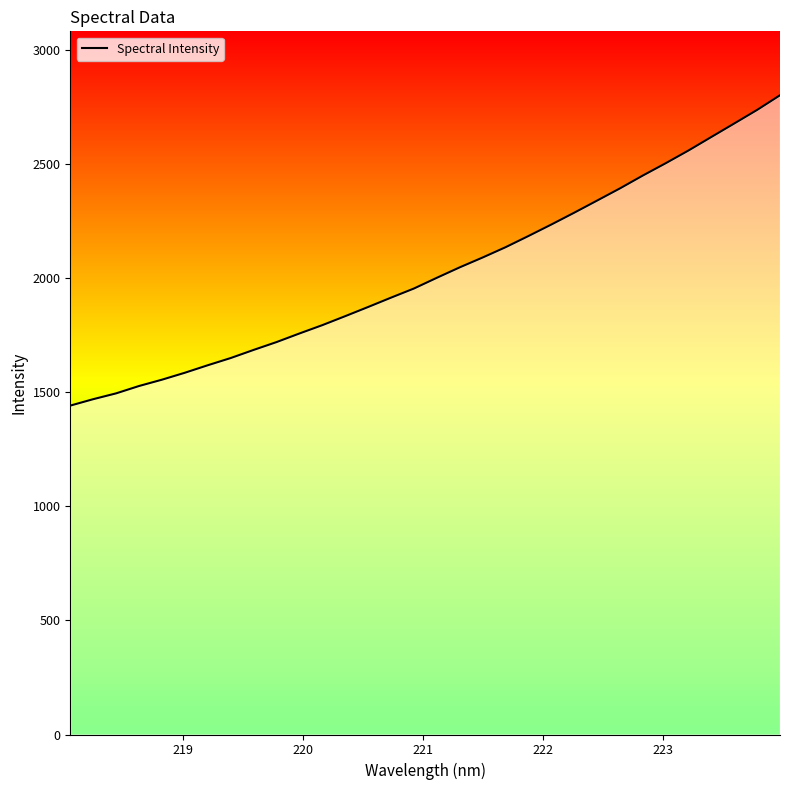

What is the minimum value shown in the chart?

1441.5